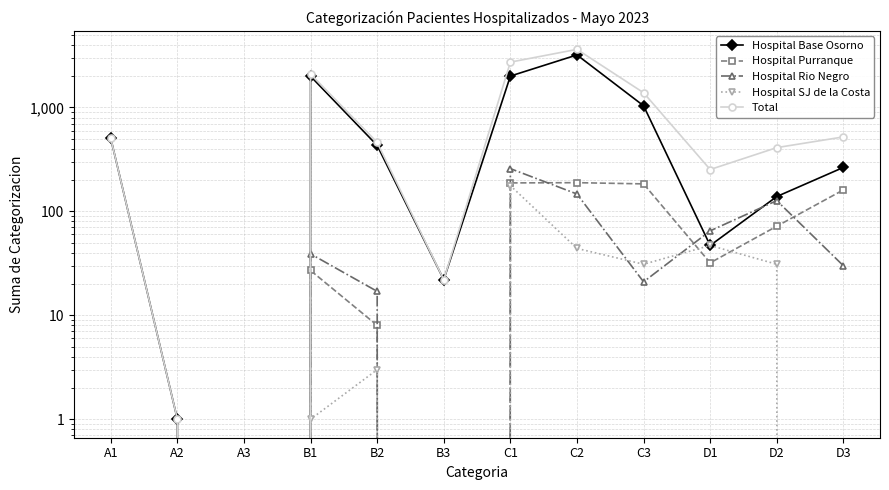

Count the number of categories in the chart.

12